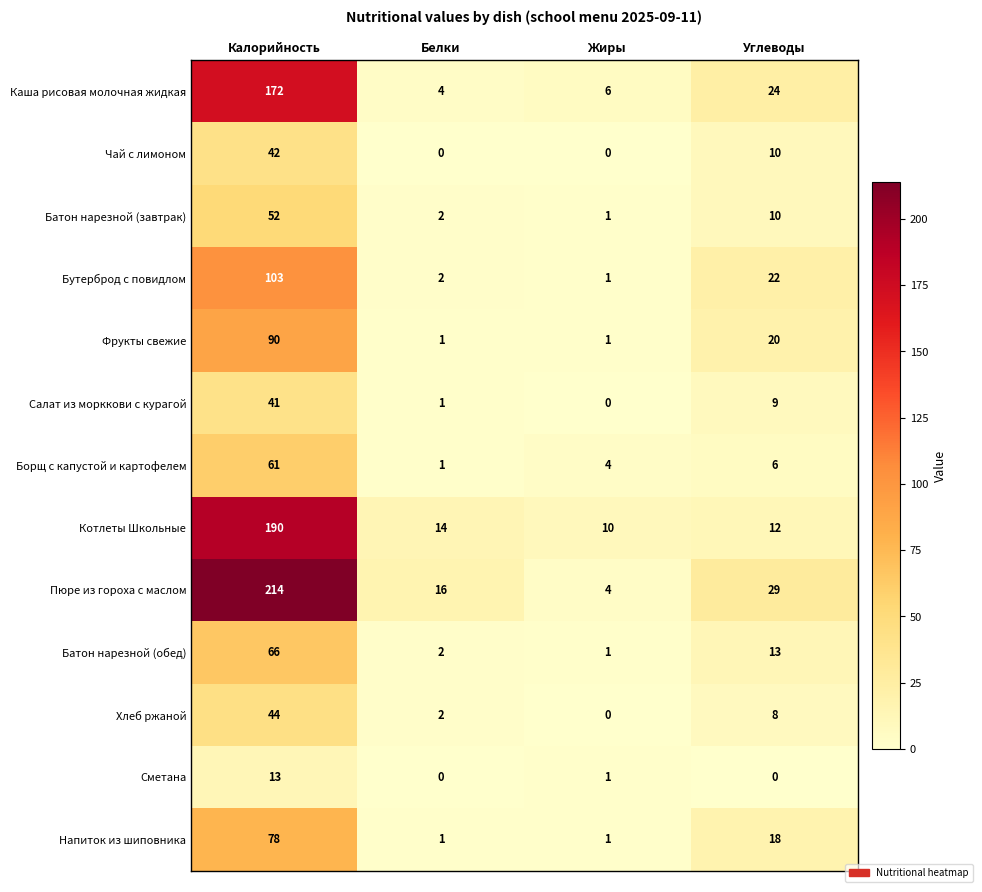

At how many categories does at least one series exceed 23?

2